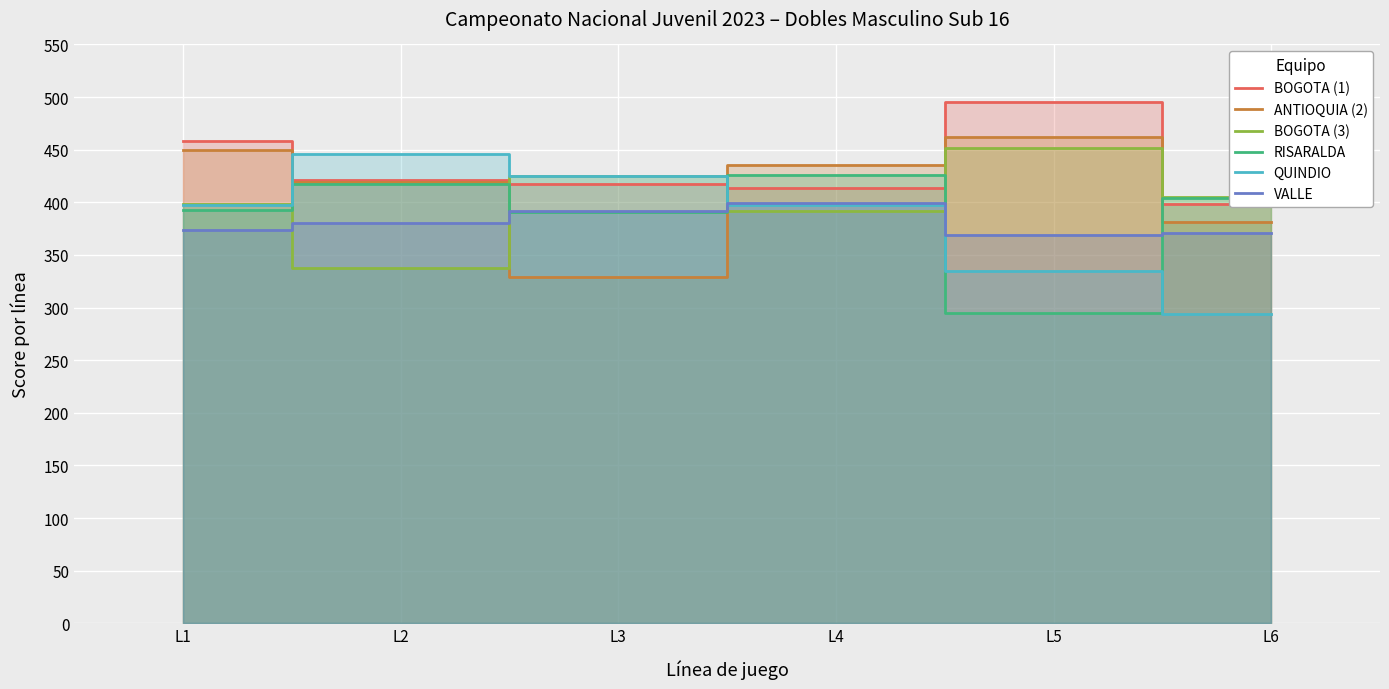

After their last crossing, which series has the higher values: BOGOTA (3) or BOGOTA (1)?

BOGOTA (3)